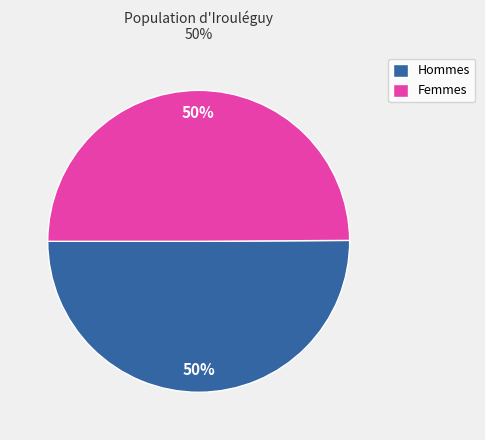

Do Femmes and Hommes together represent more than half of the pie?

Yes